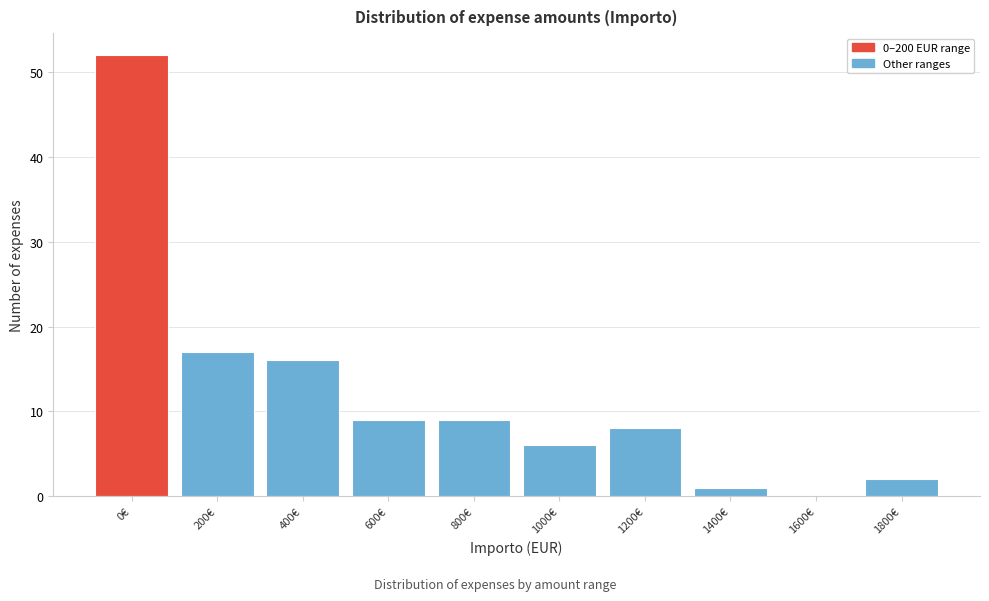

Reading left to right, list all the values displayed in this chart.

0€=52	200€=17	400€=16	600€=9	800€=9	1000€=6	1200€=8	1400€=1	1600€=0	1800€=2